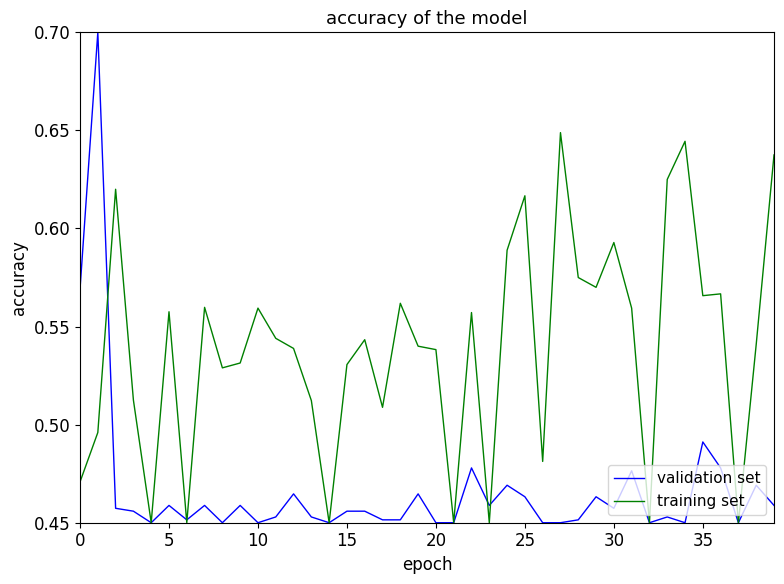

True or false: validation set and training set cross at least once.

True